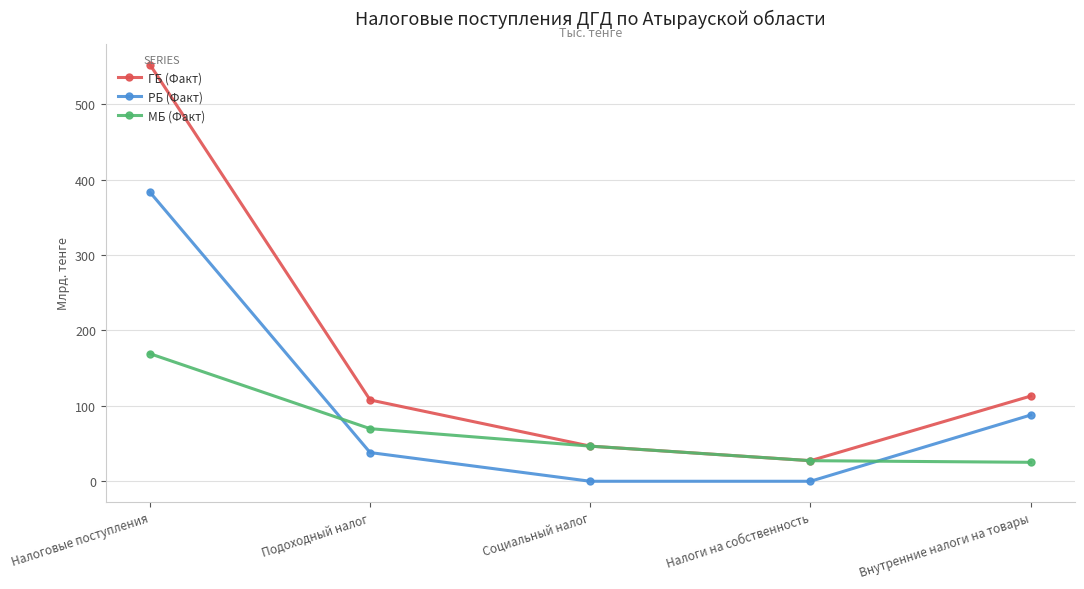

Where does the МБ (Факт) series first go above 46?

Налоговые поступления